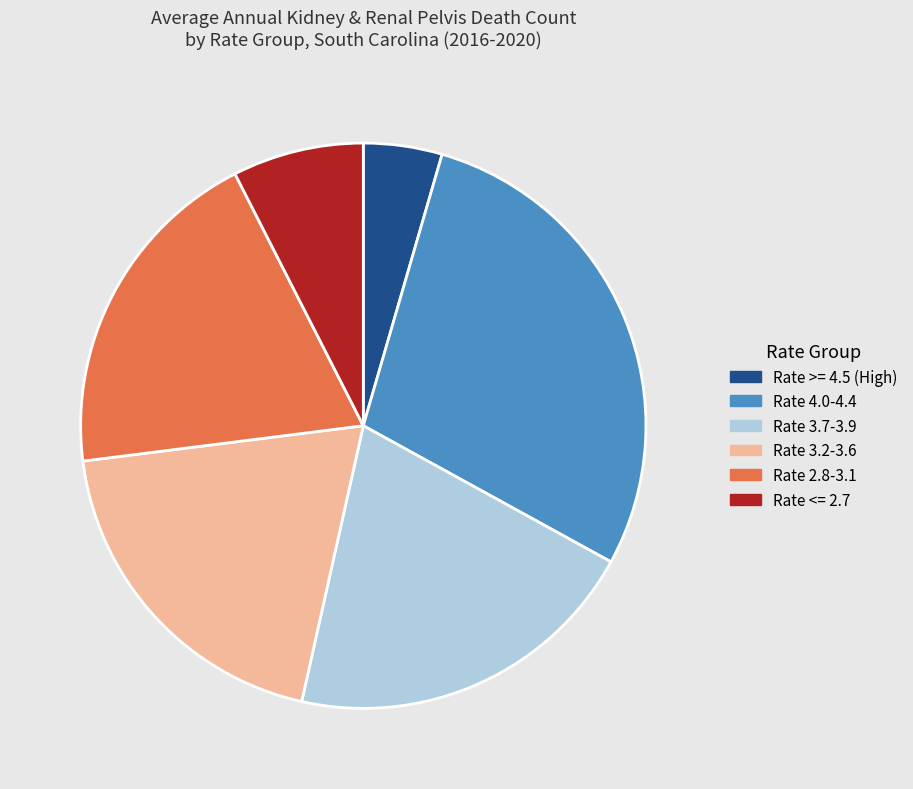

Does any single category account for the majority?

No